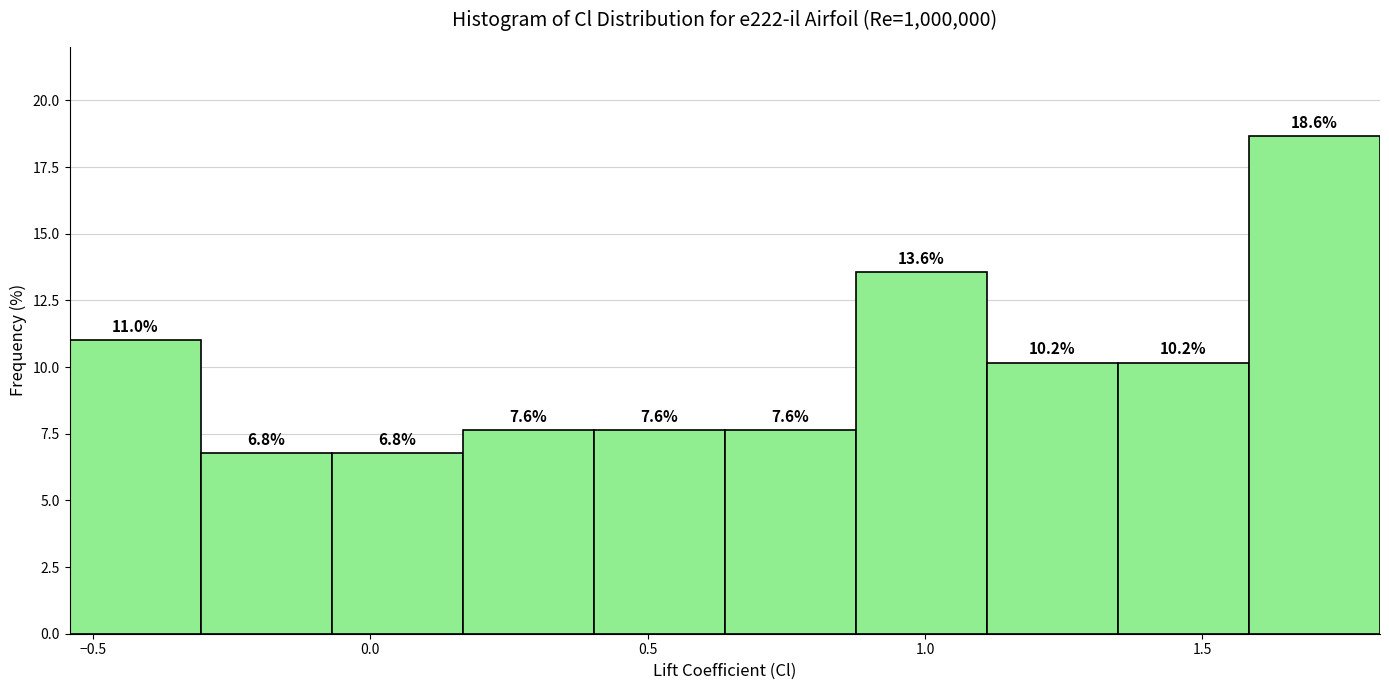

Reading left to right, transcribe this chart: for each bar, give the range it covers on the x-axis and its height. The bar edges are not printed on the chart, so give them approximately, as read against the axis.

-0.55 to -0.30: 11.0
-0.30 to -0.05: 6.8
-0.05 to 0.15: 6.8
0.15 to 0.40: 7.6
0.40 to 0.65: 7.6
0.65 to 0.90: 7.6
0.90 to 1.10: 13.6
1.10 to 1.35: 10.2
1.35 to 1.60: 10.2
1.60 to 1.80: 18.6